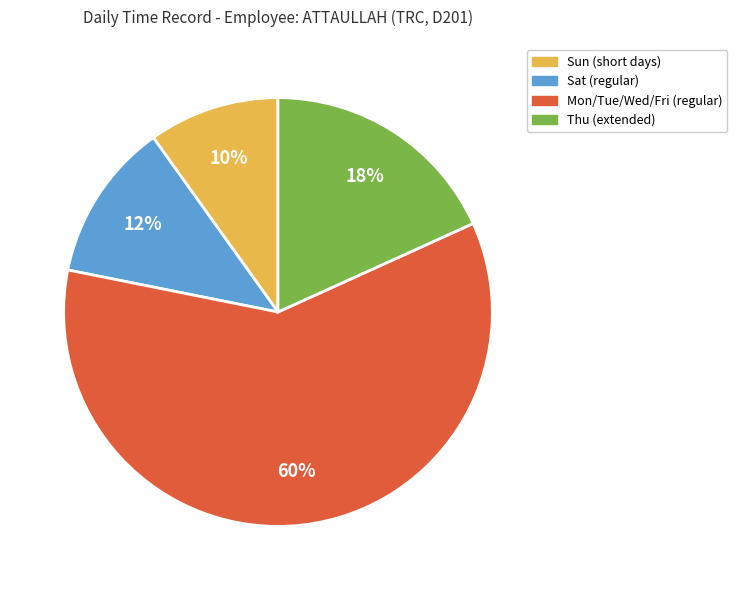

To the nearest percent, what is the difference between the largest and smallest slice percentages?

50%